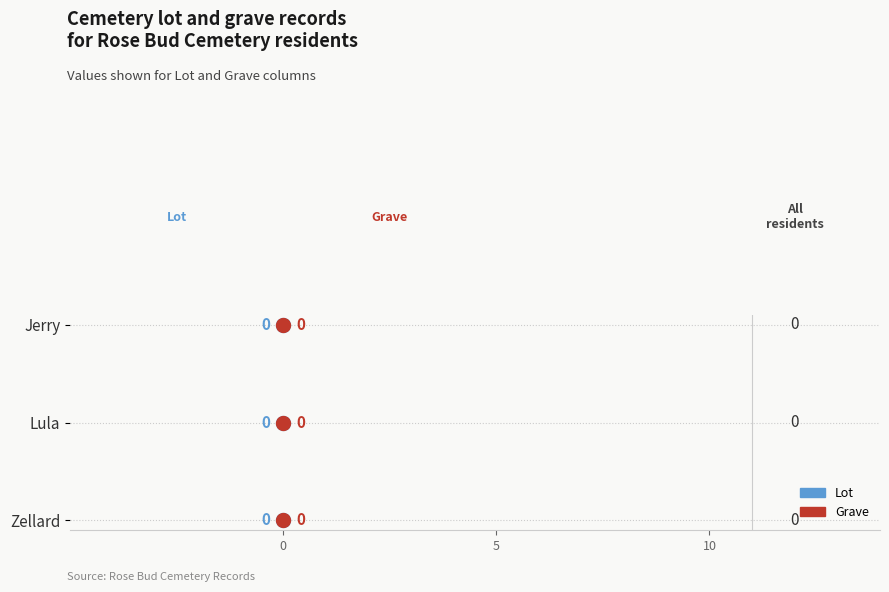

Which series has the largest total across all categories?

Lot